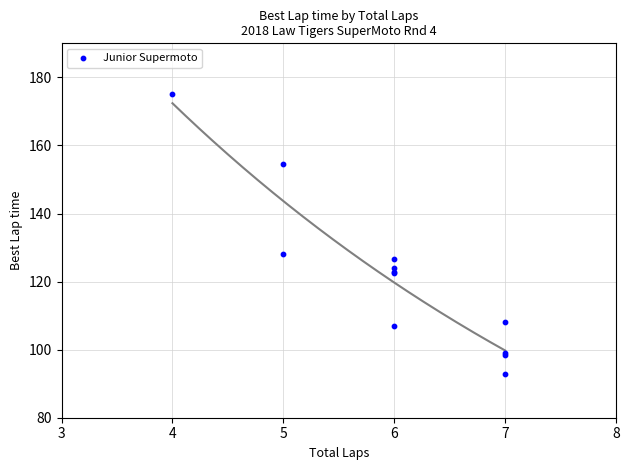

What Y value in the scatter plot is closest to 134?

128.2